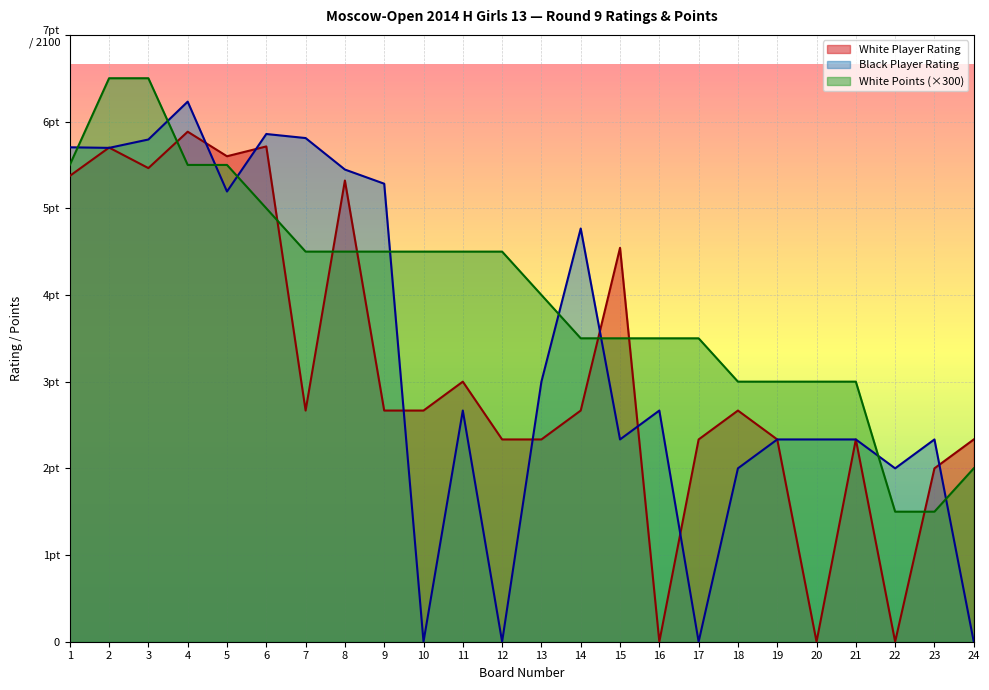

Reading left to right, list all the values displayed in this chart.

White Player Rating: 1612	1710	1639	1765	1680	1714	800	1596	800	800	900	700	700	800	1363	0	700	800	700	0	700	0	600	700
Black Player Rating: 1711	1709	1738	1869	1558	1757	1743	1634	1585	0	800	0	900	1430	700	800	0	600	700	700	700	600	700	0
White Points: 1650	1950	1950	1650	1650	1500	1350	1350	1350	1350	1350	1350	1200	1050	1050	1050	1050	900	900	900	900	450	450	600